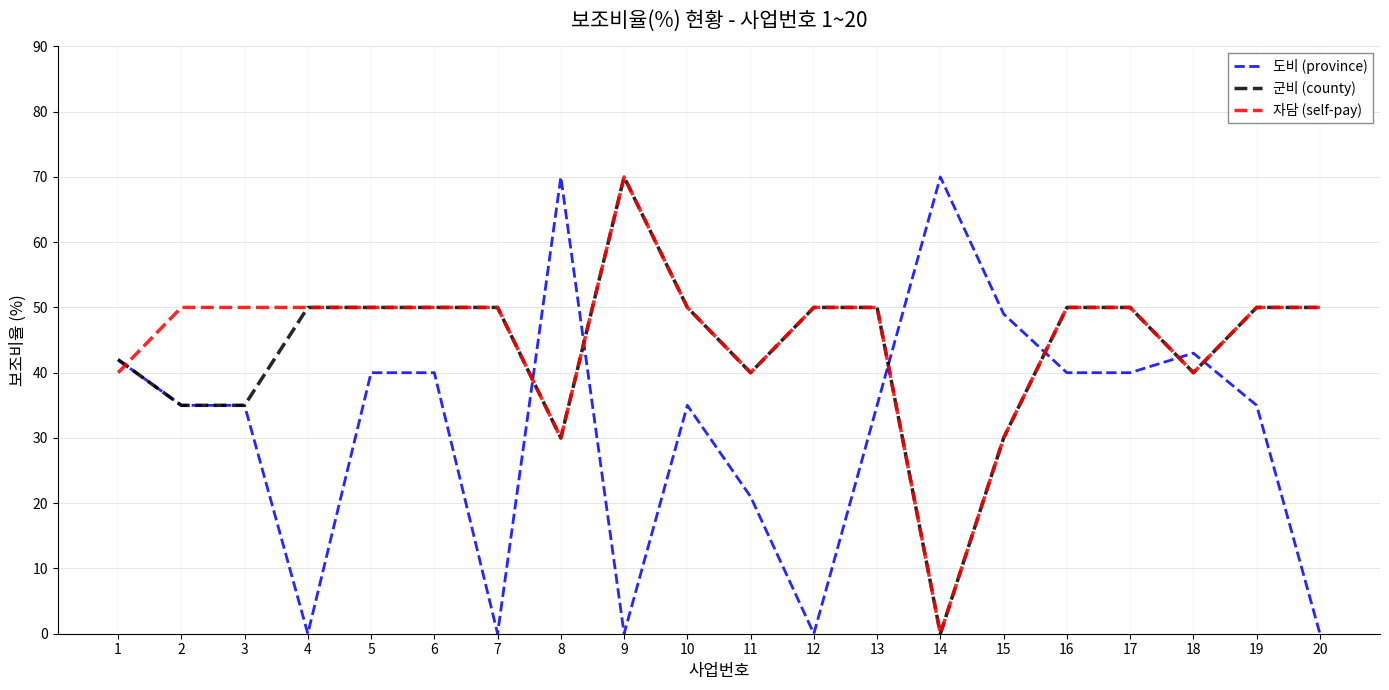

Where do 도비 (province) and 자담 (self-pay) first cross each other?

1 and 2